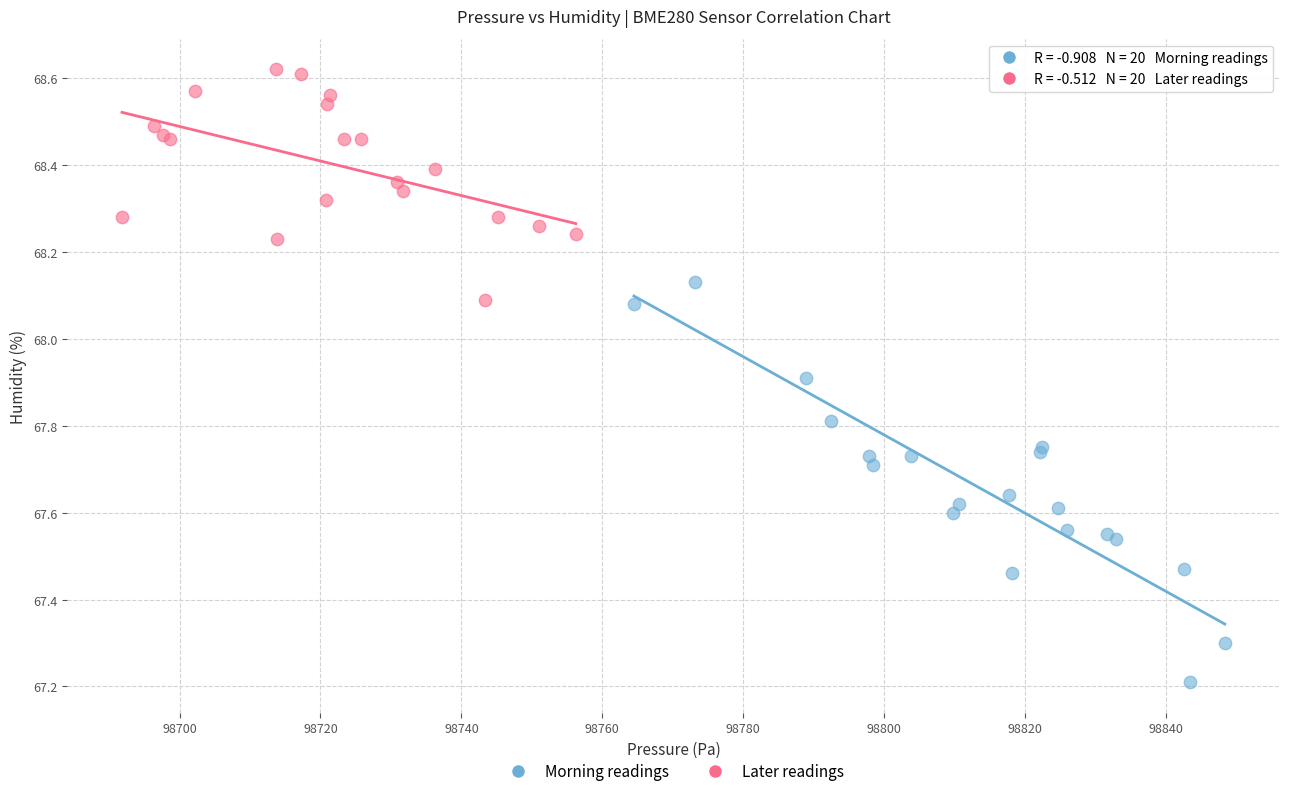

Which series has the largest Y range (max minus min)?

Morning readings